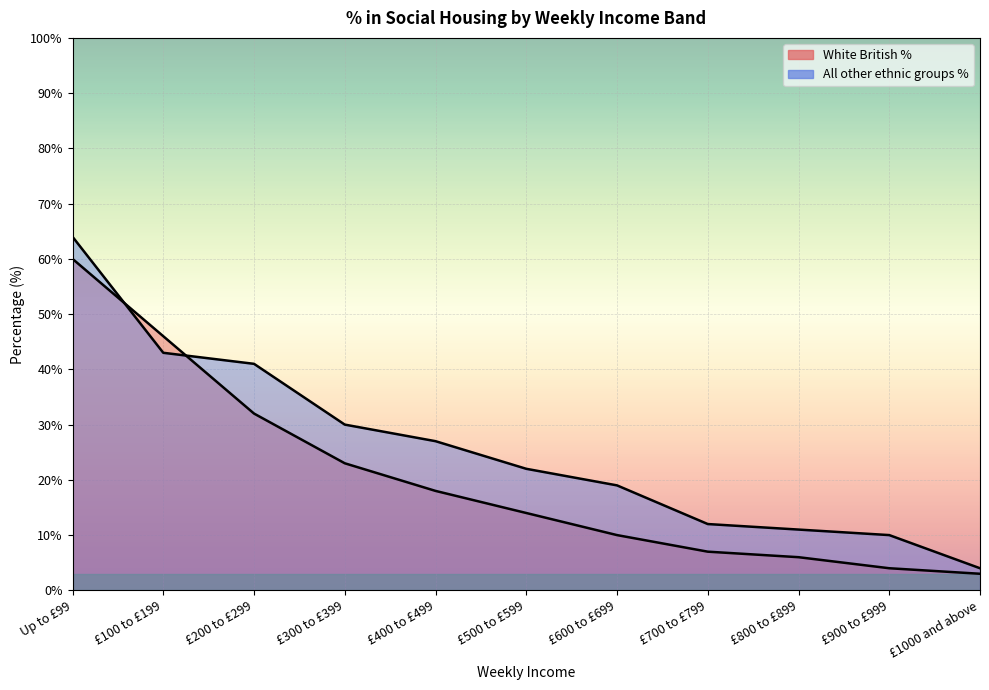

The value of All other ethnic groups % at £700 to £799 is 4. True or false?

False